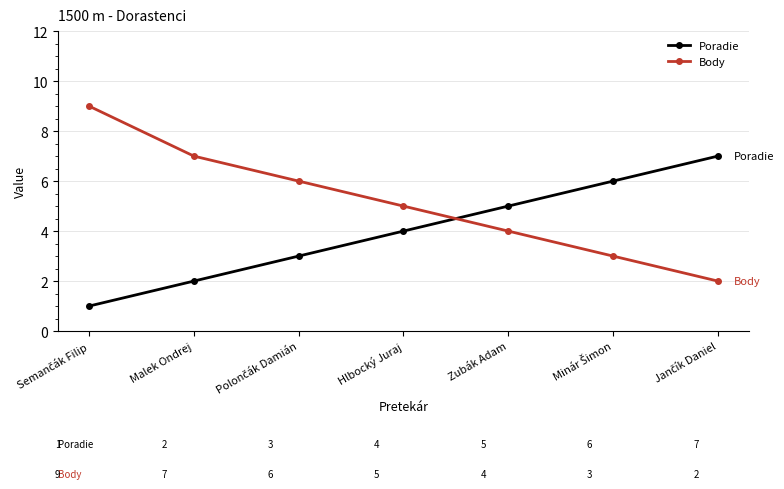

What is the label of the 4th point from the left?

Hlbocký Juraj